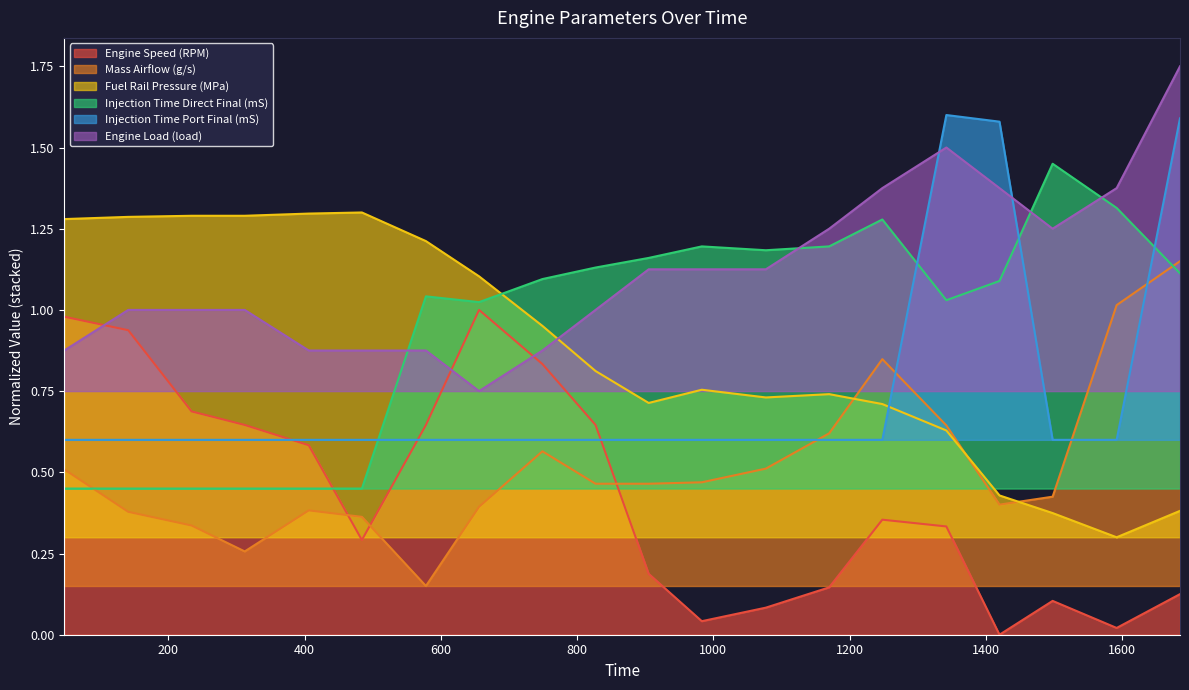

What is the maximum value shown in the chart?

1.7